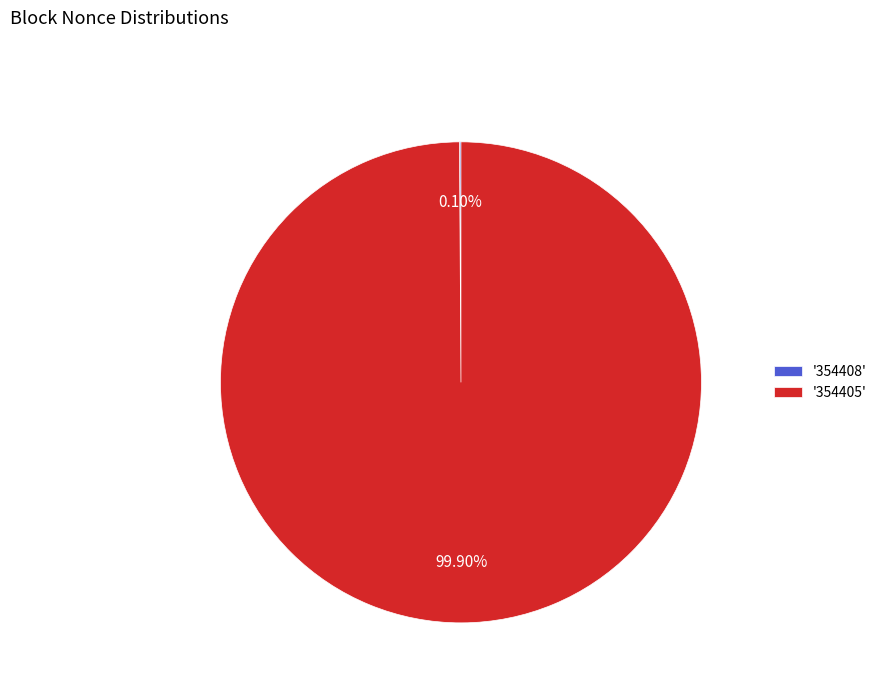

Is there any slice that represents more than half of the pie?

Yes